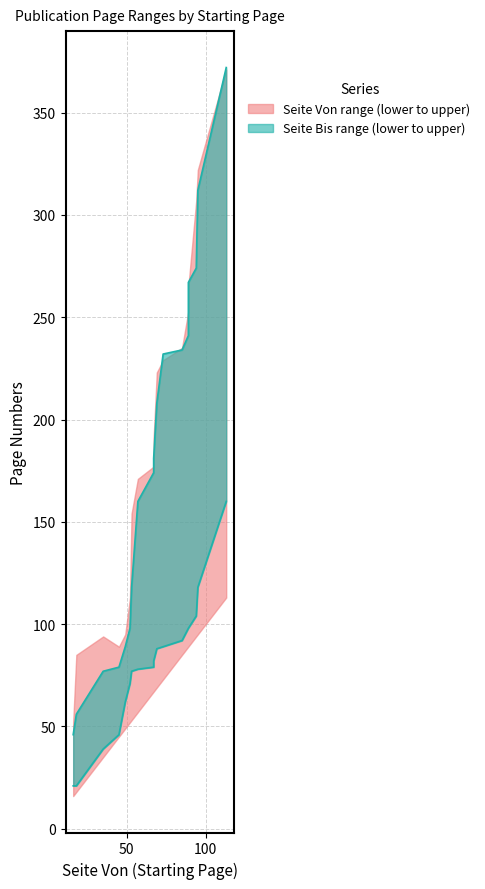

At which category is the sum across all series the highest?

113